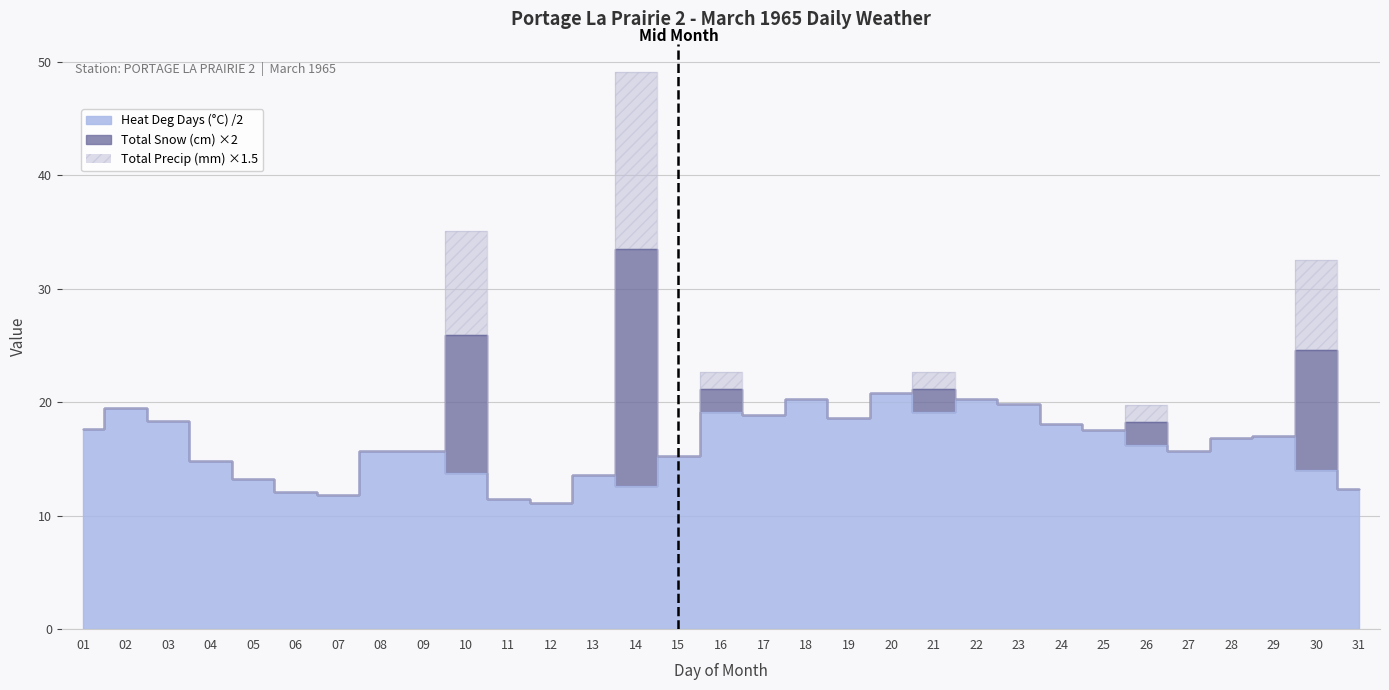

What is the total value across all series at 07?

23.6